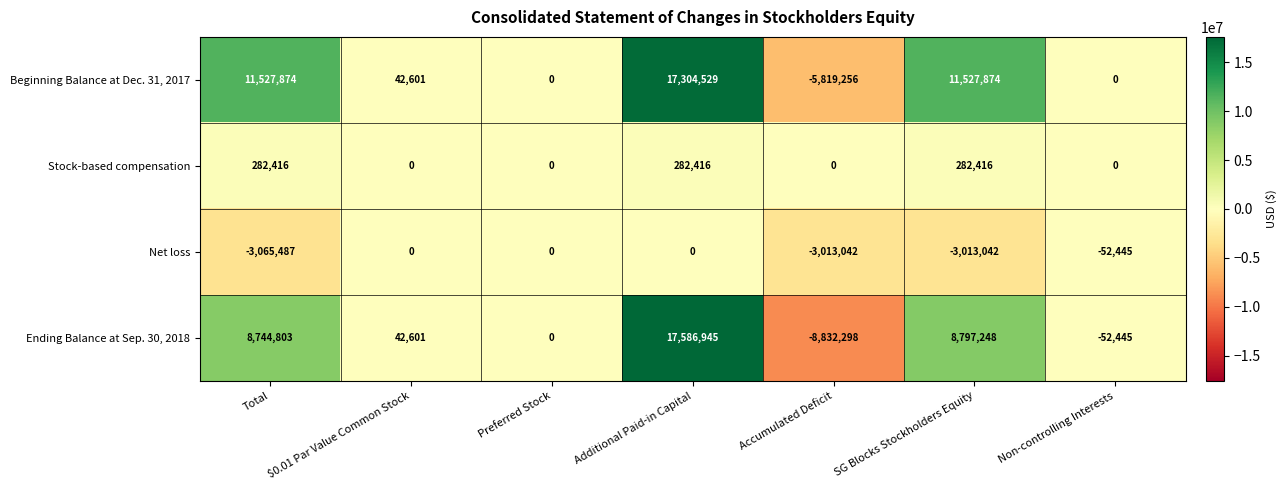

Rank the series by their average value, from lowest to highest.

Net loss, Stock-based compensation, Ending Balance at Sep. 30, 2018, Beginning Balance at Dec. 31, 2017